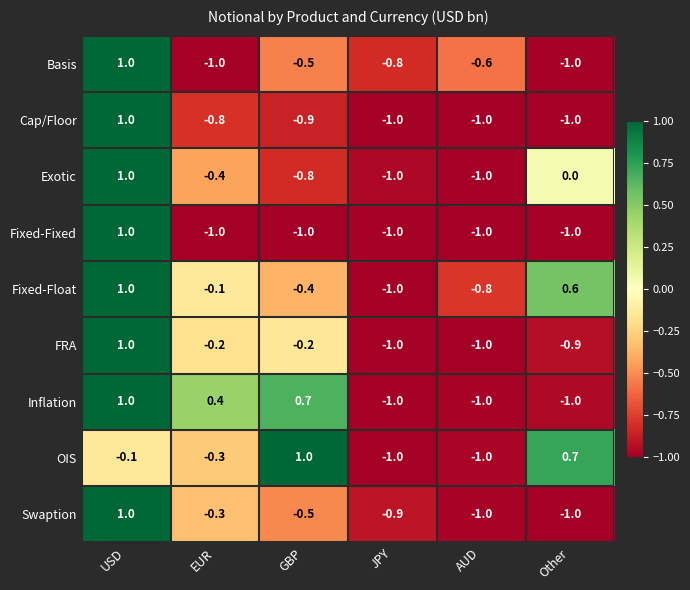

How many values in the OIS series are below 0?

4